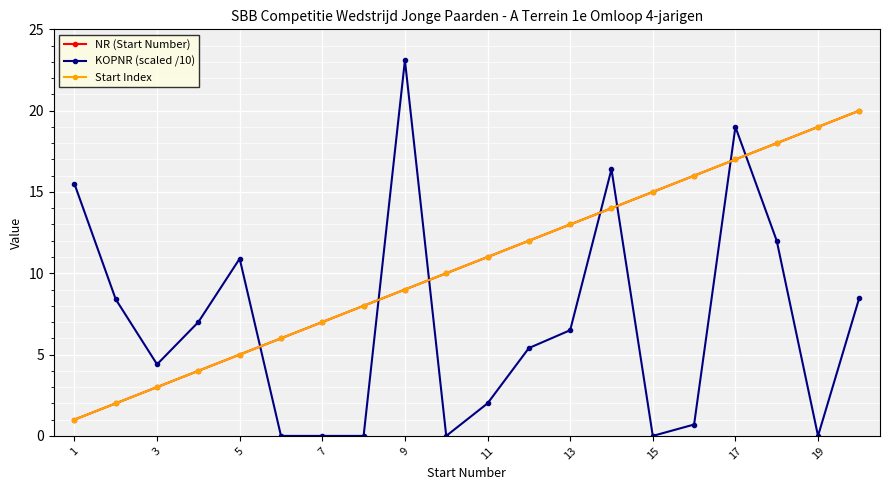

After their last crossing, which series has the higher values: Start Index or KOPNR (scaled /10)?

Start Index